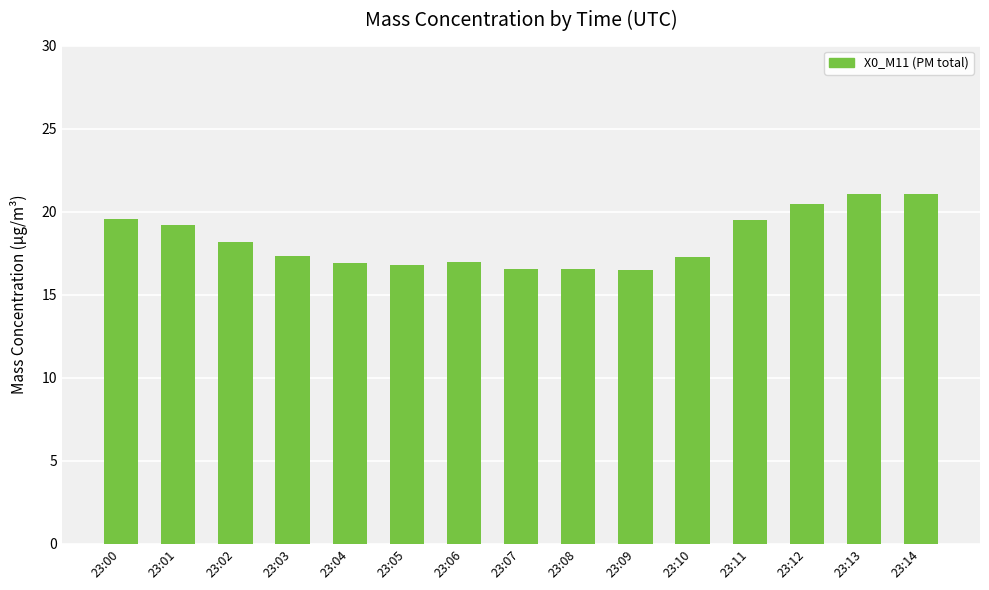

How many categories are shown in the chart?

15